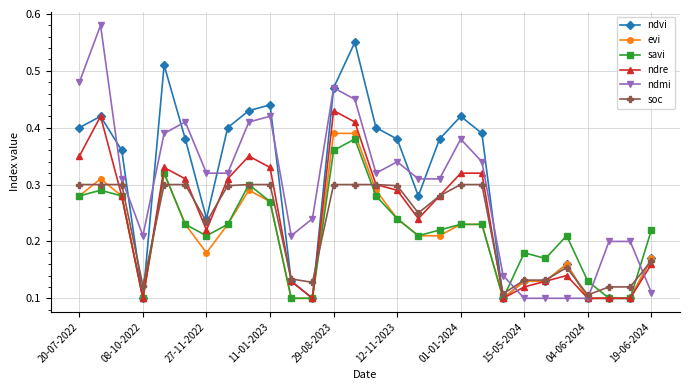

After their last crossing, which series has the higher values: soc or ndmi?

soc